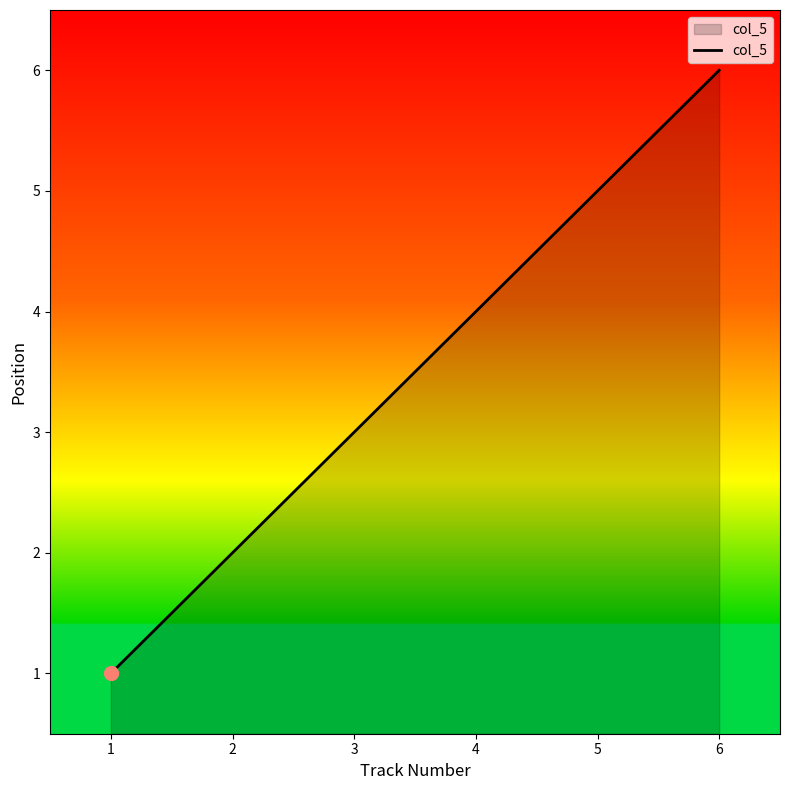

What is the maximum value shown in the chart?

6